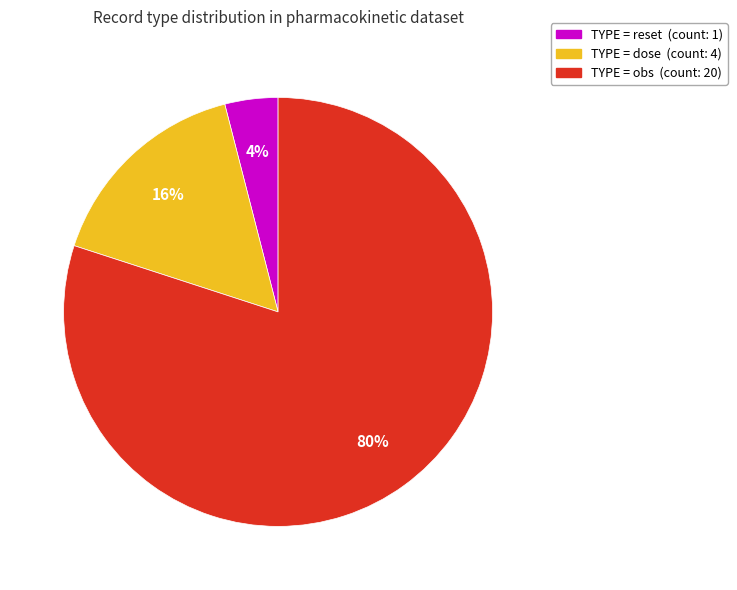

To the nearest percent, what portion does TYPE = reset (count: 1) represent?

4%